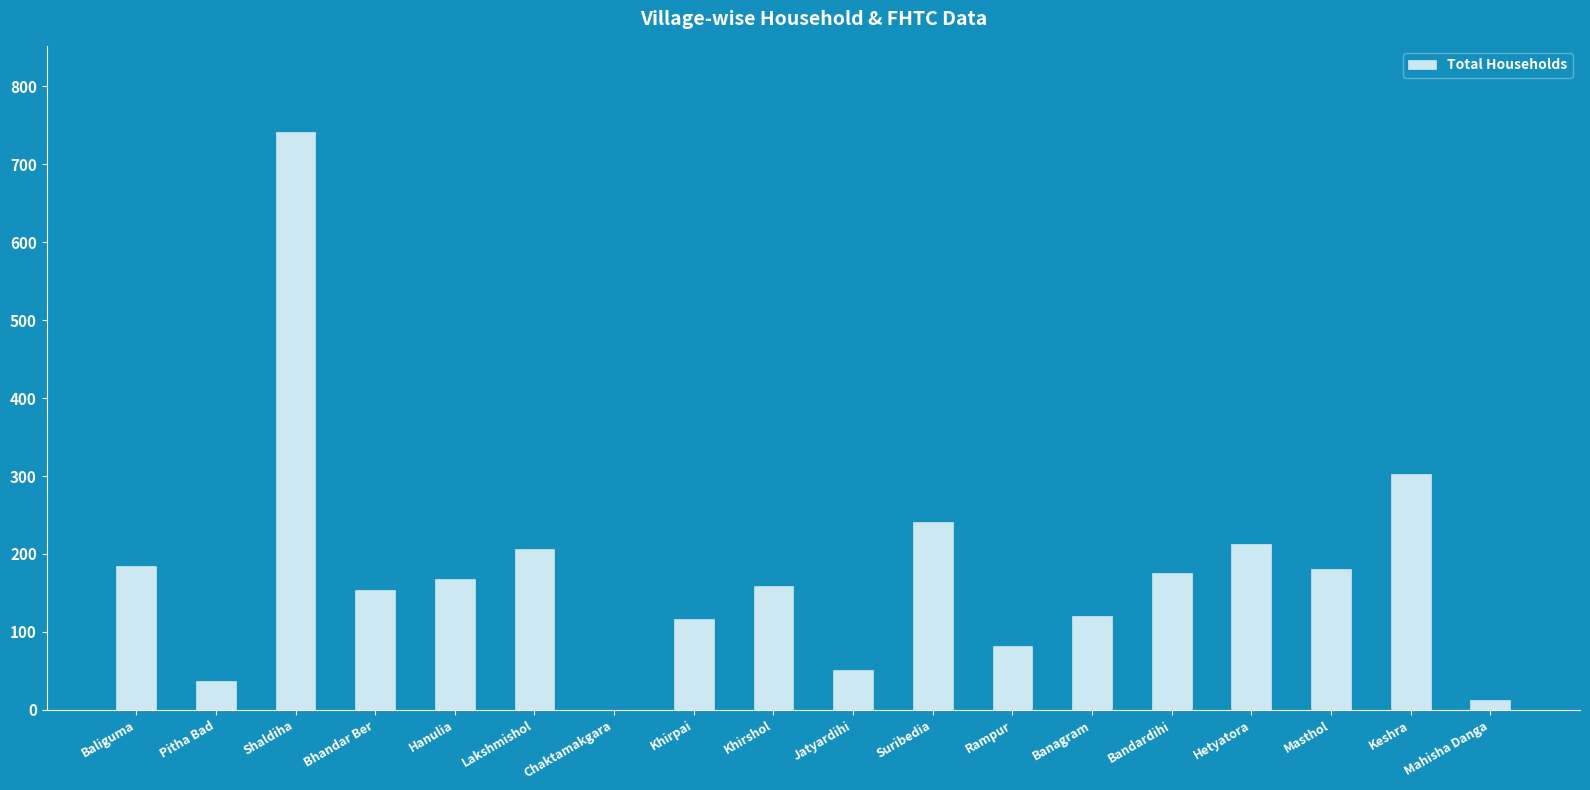

What is the ratio of the value at Hanulia to the value at Khirpai?

1.4